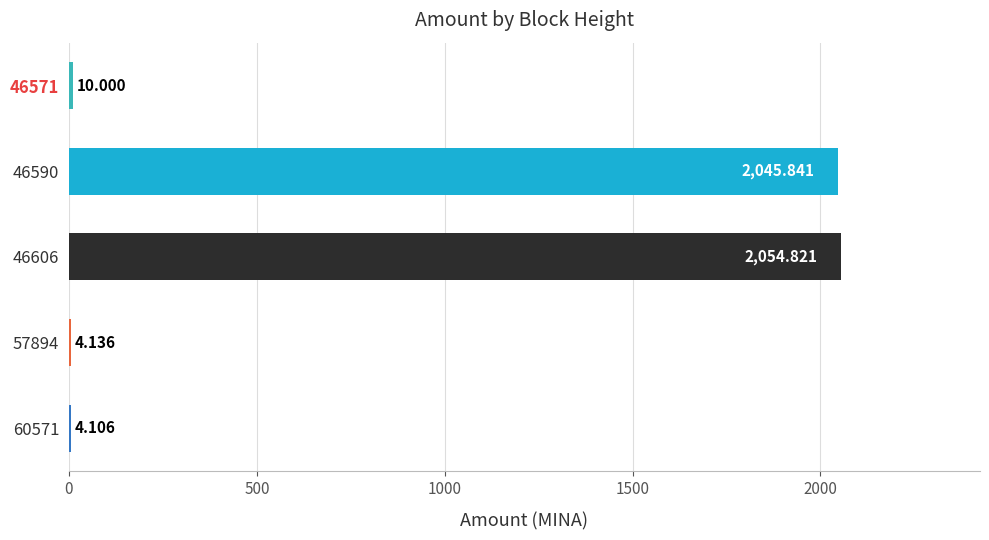

Where is the data nearest to the value 1029?

46590